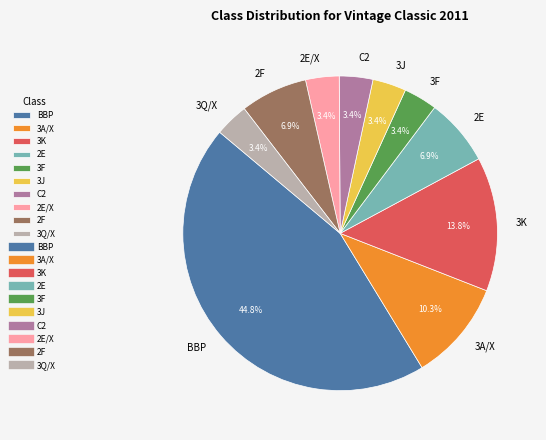

Is 3F the majority of the pie?

No